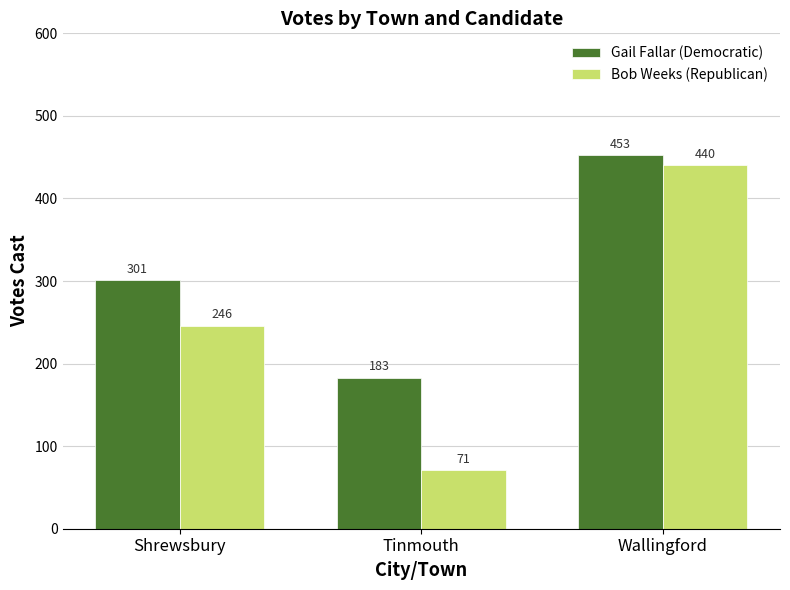

What is the sum of all Gail Fallar (Democratic) values?

937